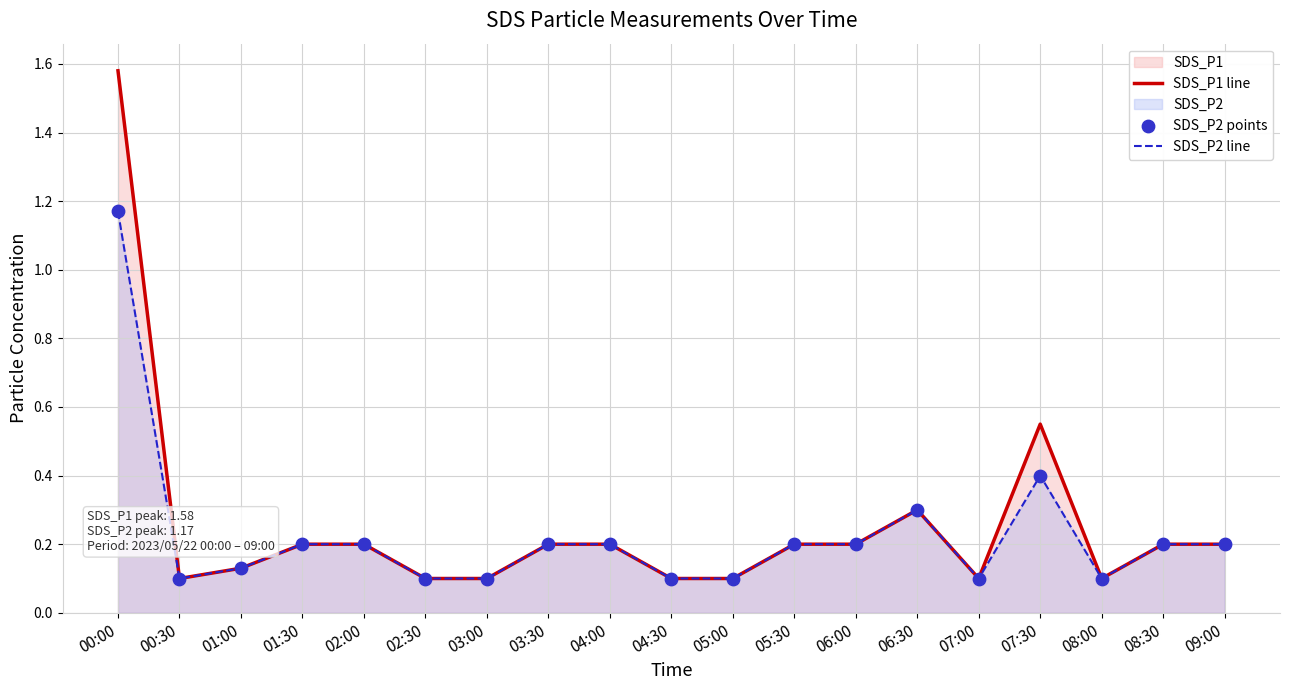

At which label does SDS_P2 line reach its peak?

00:00